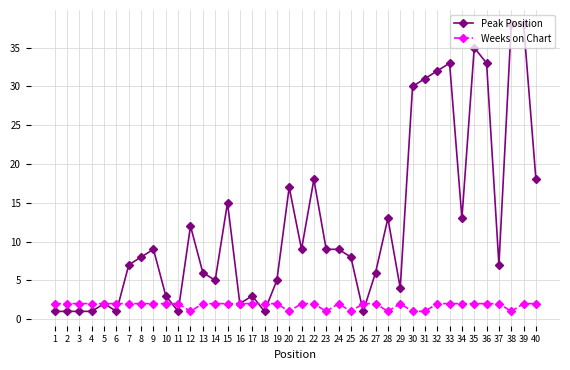

True or false: Weeks on Chart has a value of 2 at 35.

True